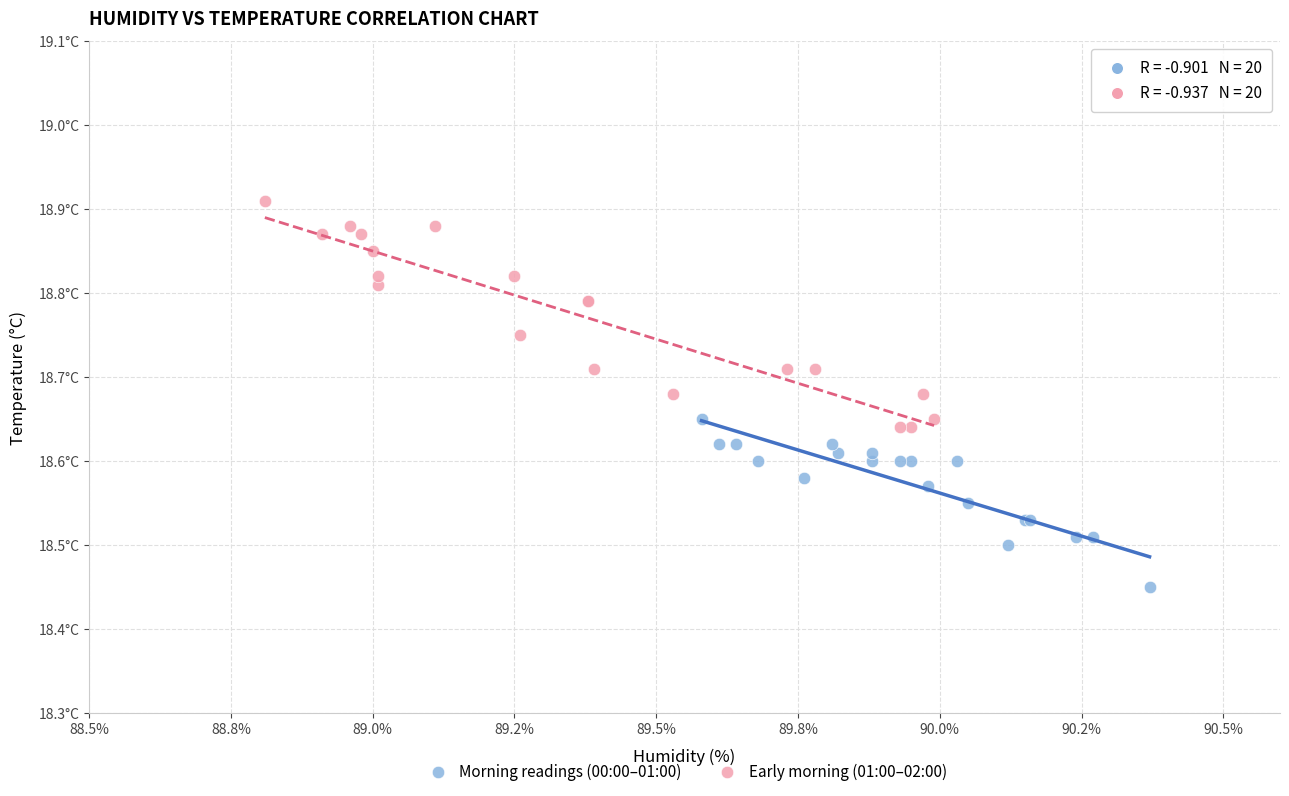

Which series has the widest spread of Y values?

Early morning (01:00–02:00)